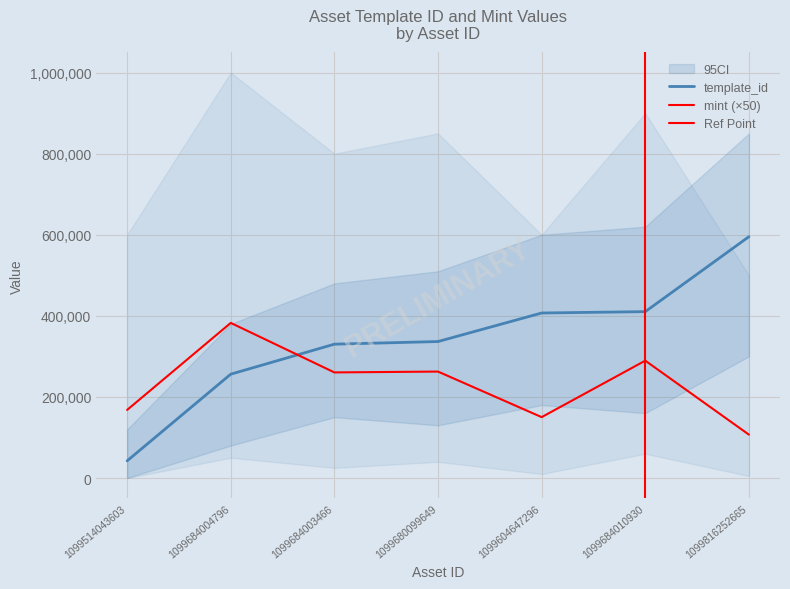

At which category is the sum across all series the highest?

1099816252665